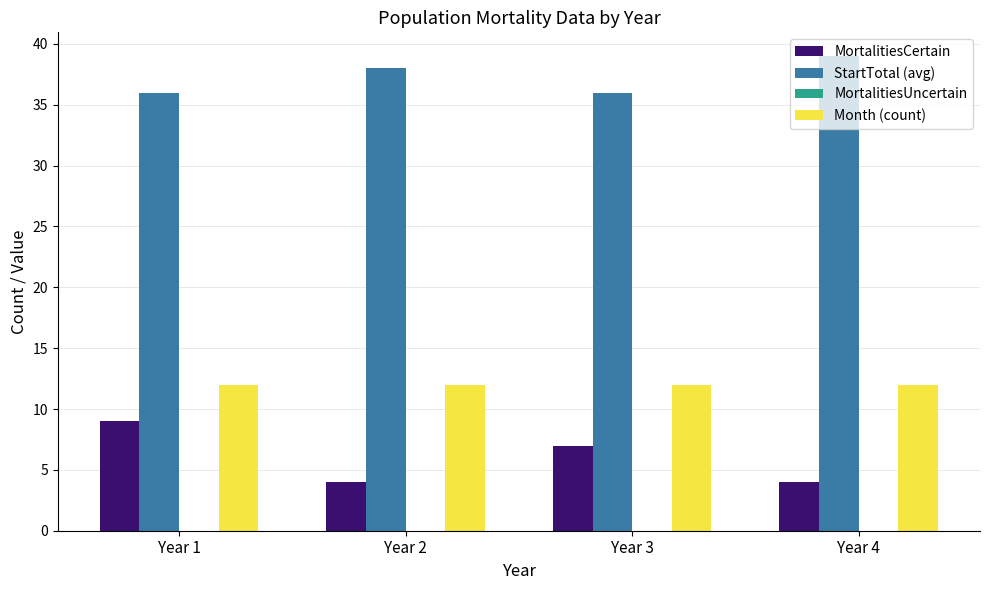

At which label is MortalitiesCertain closest to 6?

Year 3